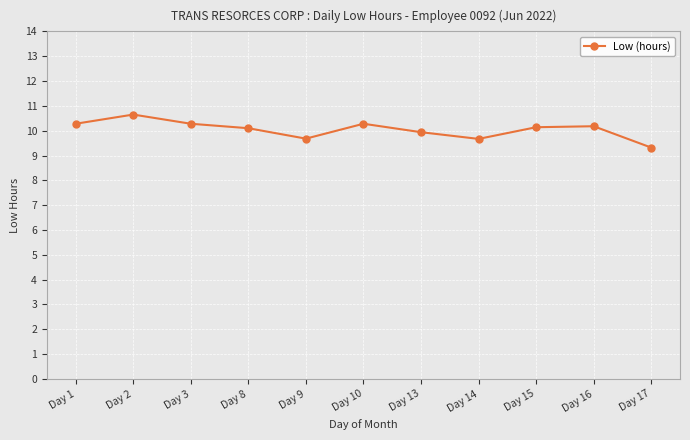

At which label is the value closest to 9?

Day 17